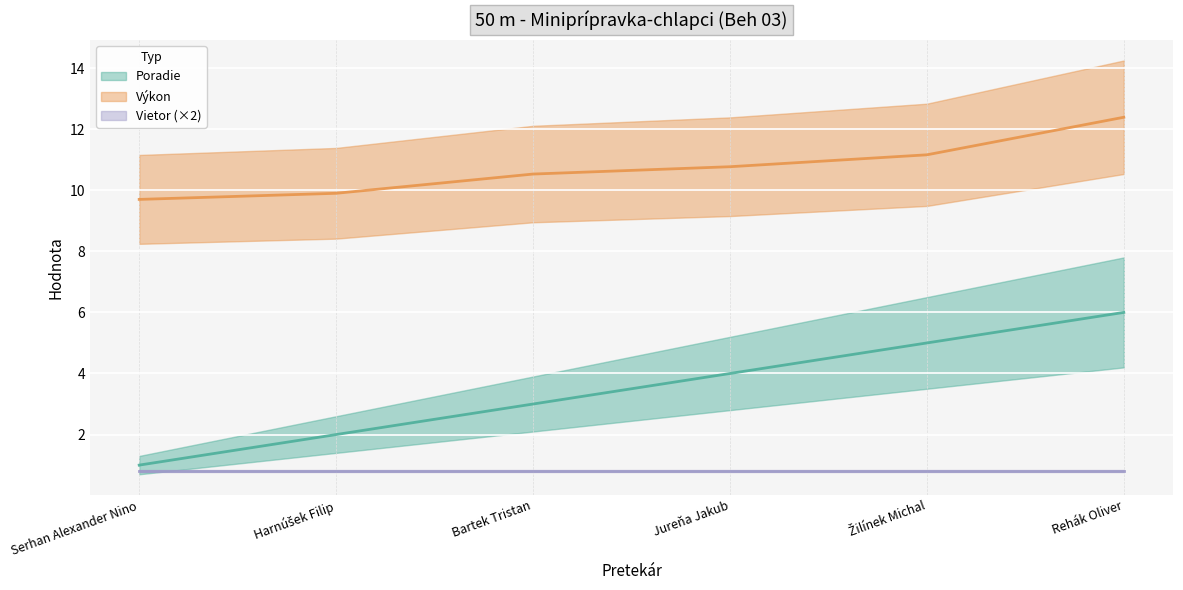

What is the difference between the maximum and minimum values in the Výkon series?

2.7